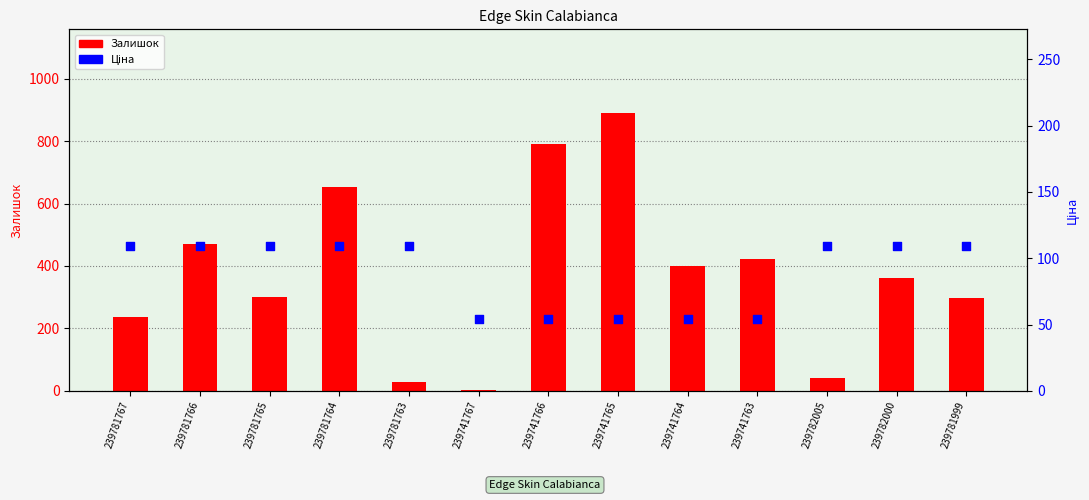

At how many categories does at least one series exceed 237?

9